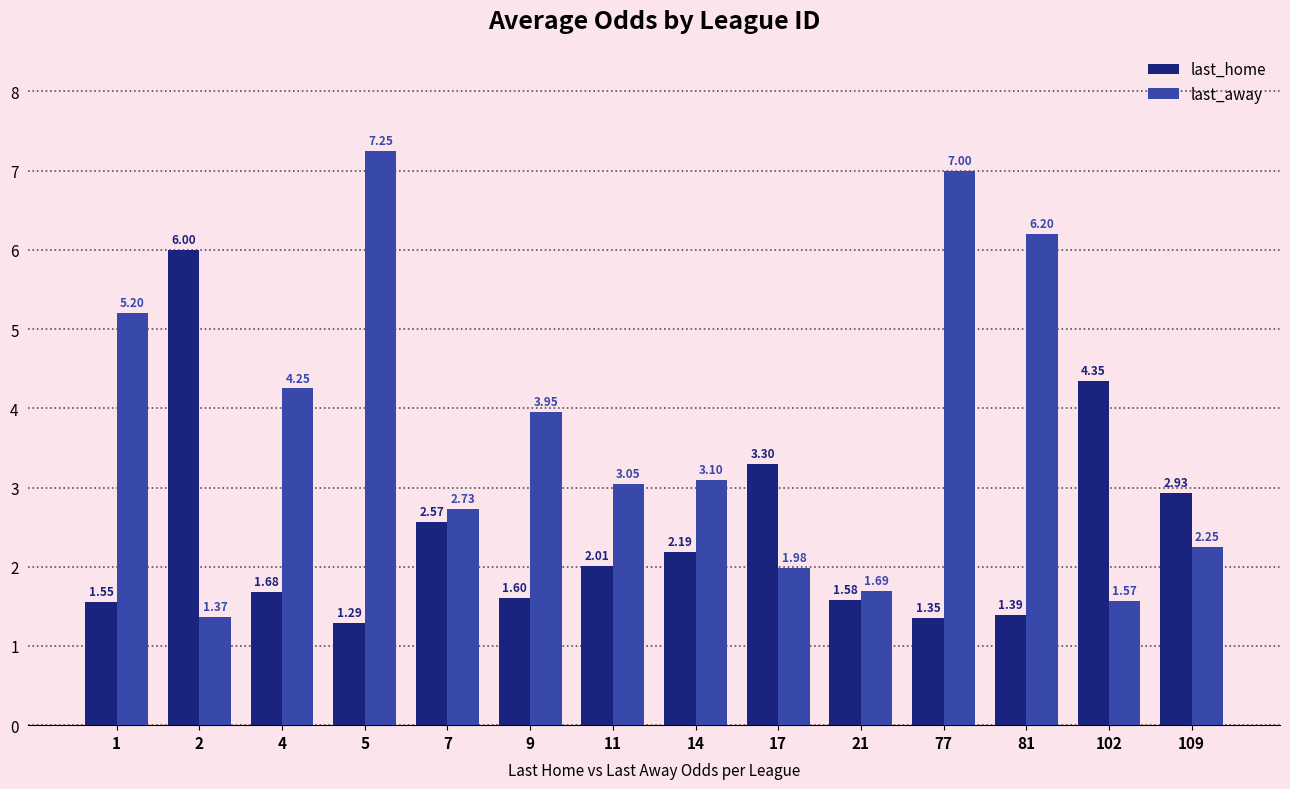

Rank the series by their maximum value, from highest to lowest.

last_away, last_home